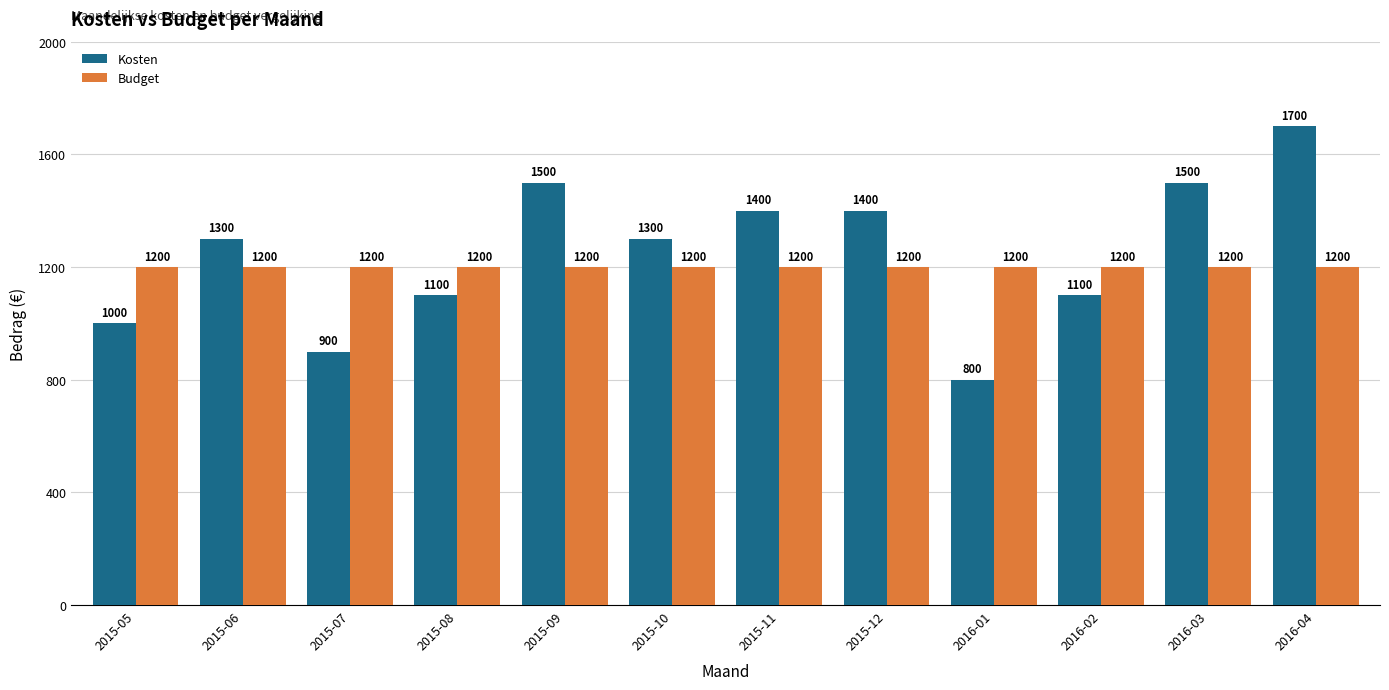

Which series has the largest total across all categories?

Kosten